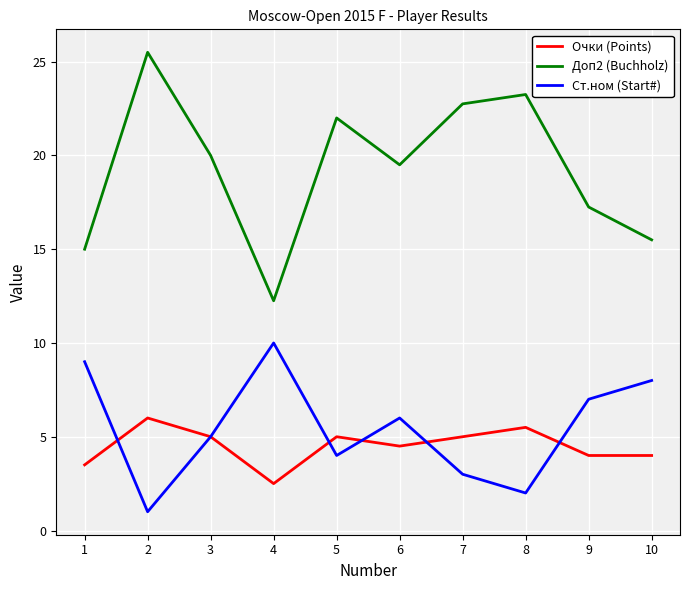

How many interior local peaks does the Ст.ном (Start#) series have?

2